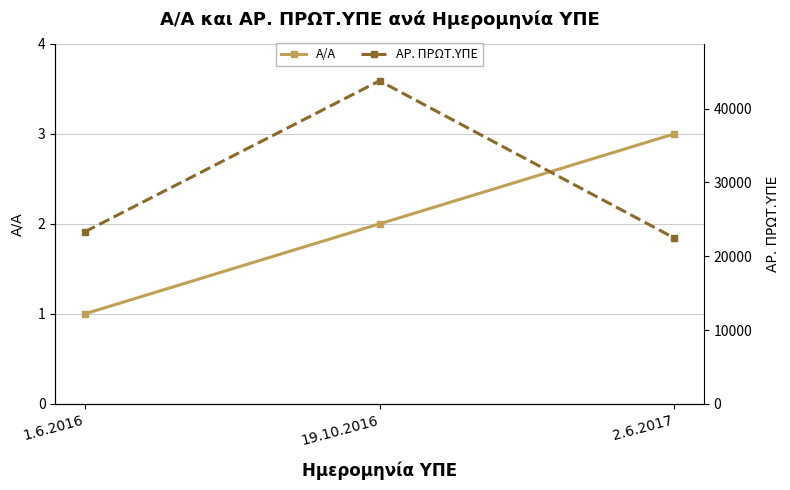

What are all the series names shown in the legend?

Α/Α, ΑΡ. ΠΡΩΤ.ΥΠΕ